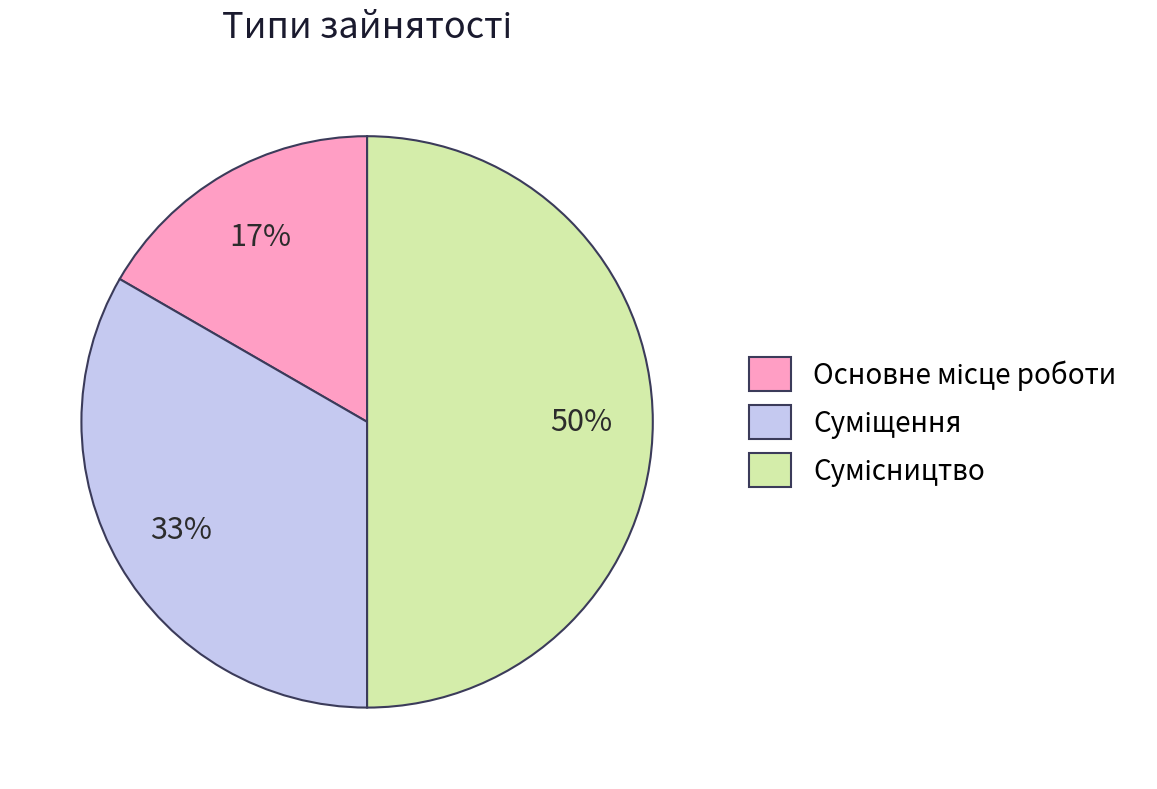

To the nearest percent, what is the average slice percentage?

33%